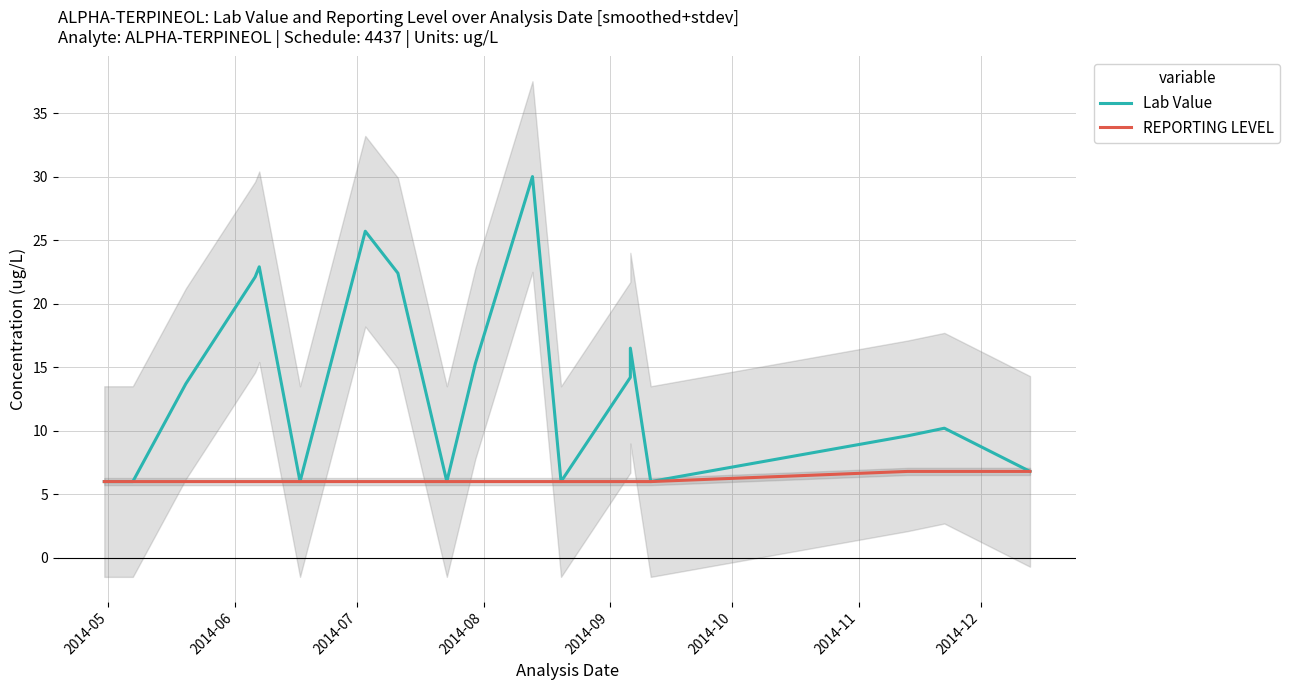

How many lines are shown in the chart?

2